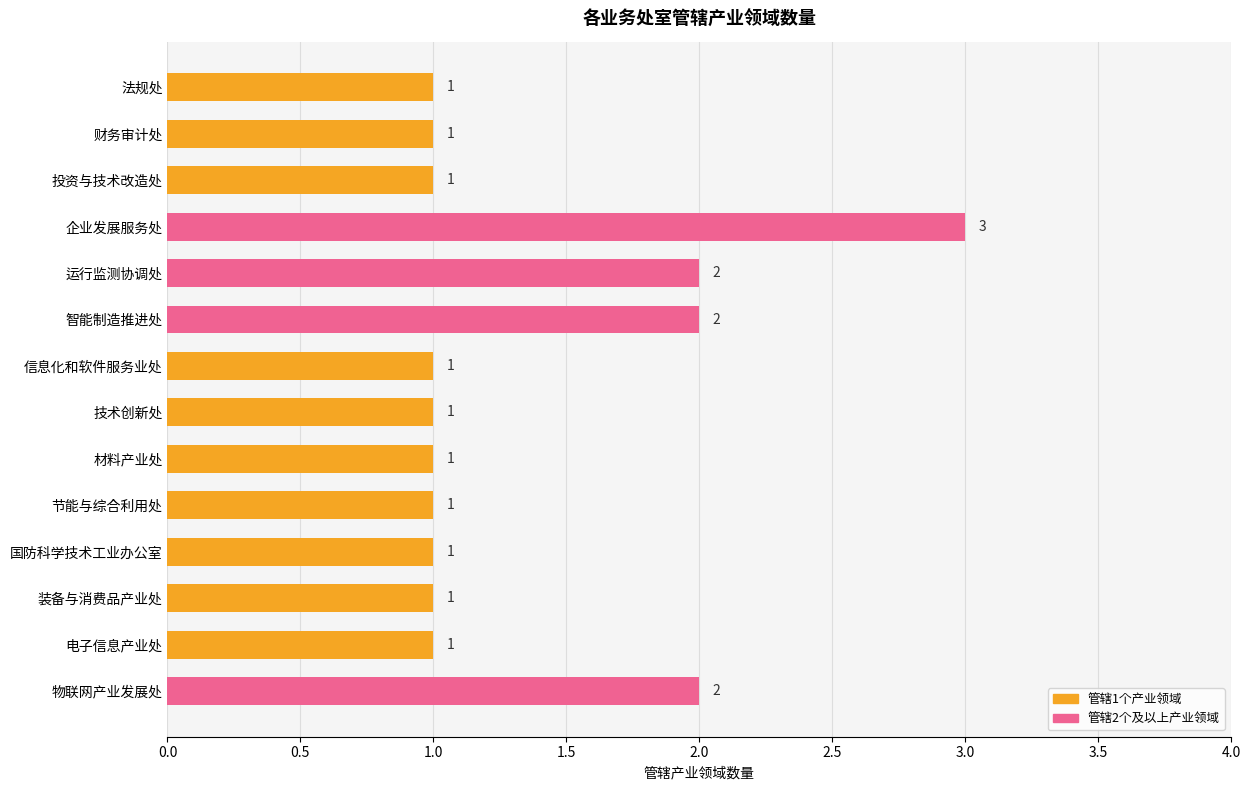

What is the smallest value displayed?

1